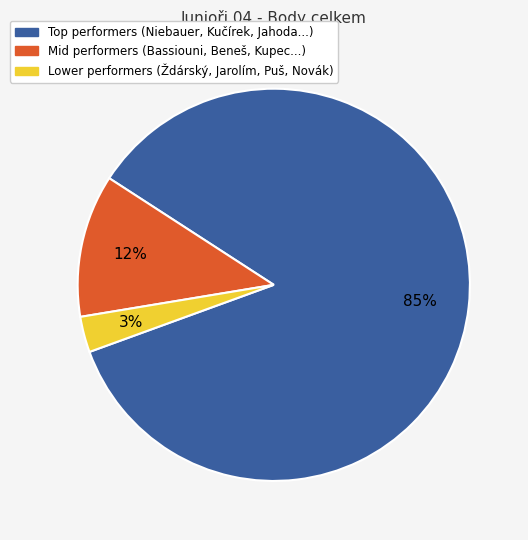

To the nearest percent, what is the average slice percentage?

33%